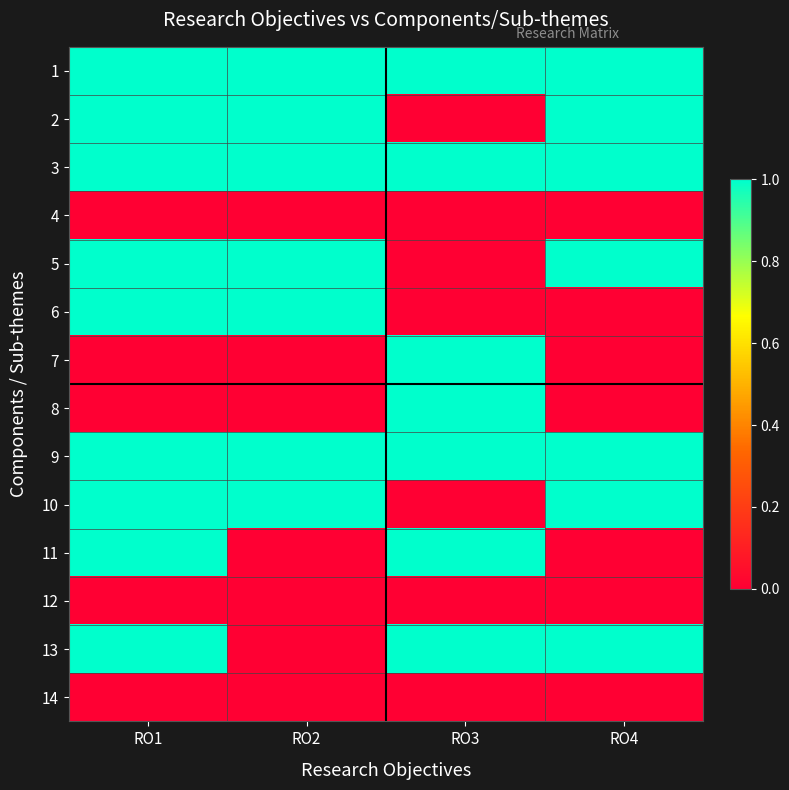

List the series in order of their peak value, lowest first.

4, 12, 14, 1, 2, 3, 5, 6, 7, 8, 9, 10, 11, 13